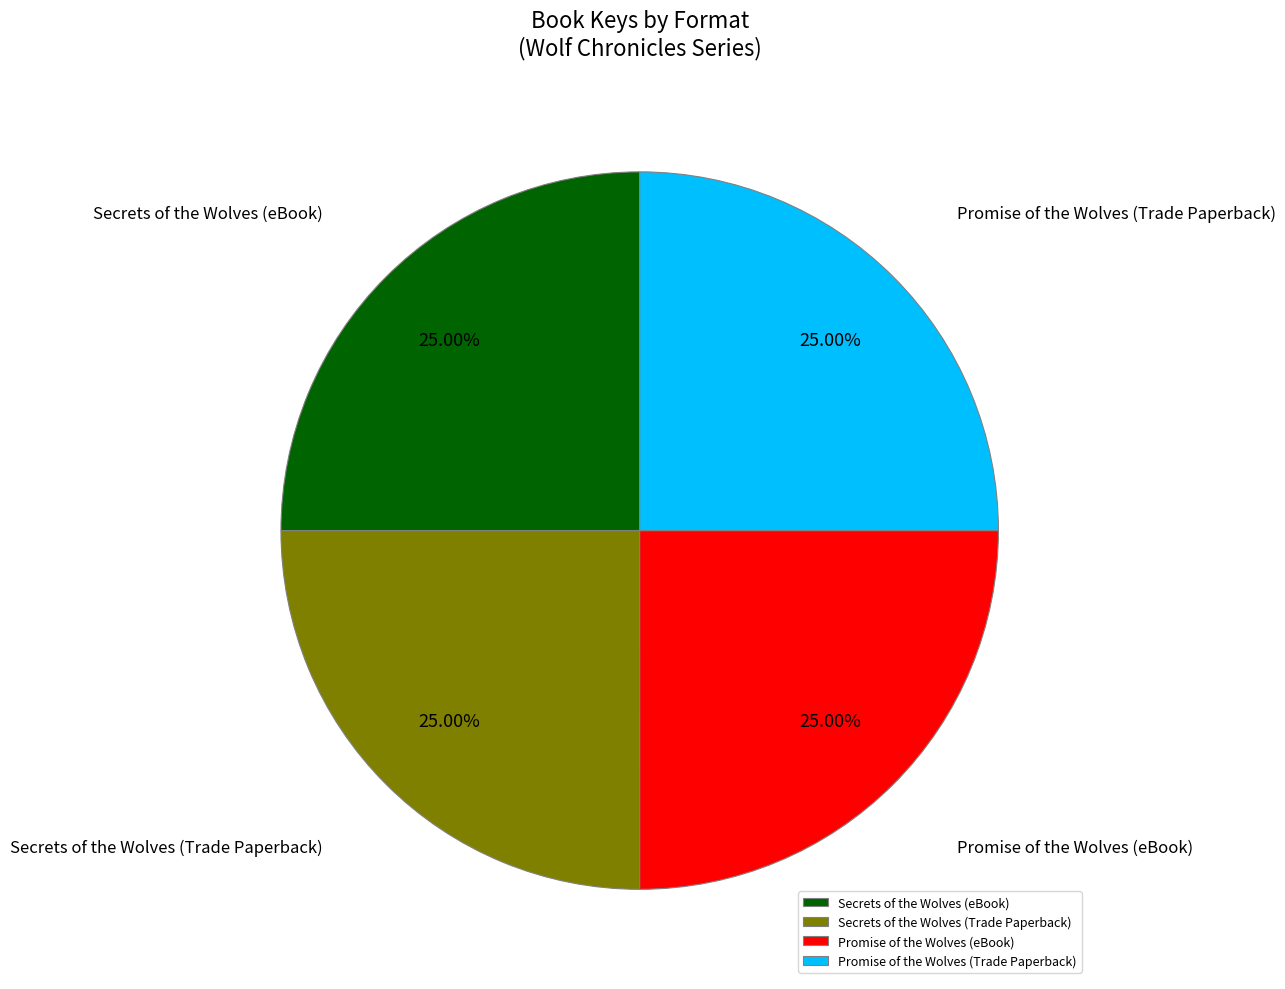

How many segments does this pie chart have?

4